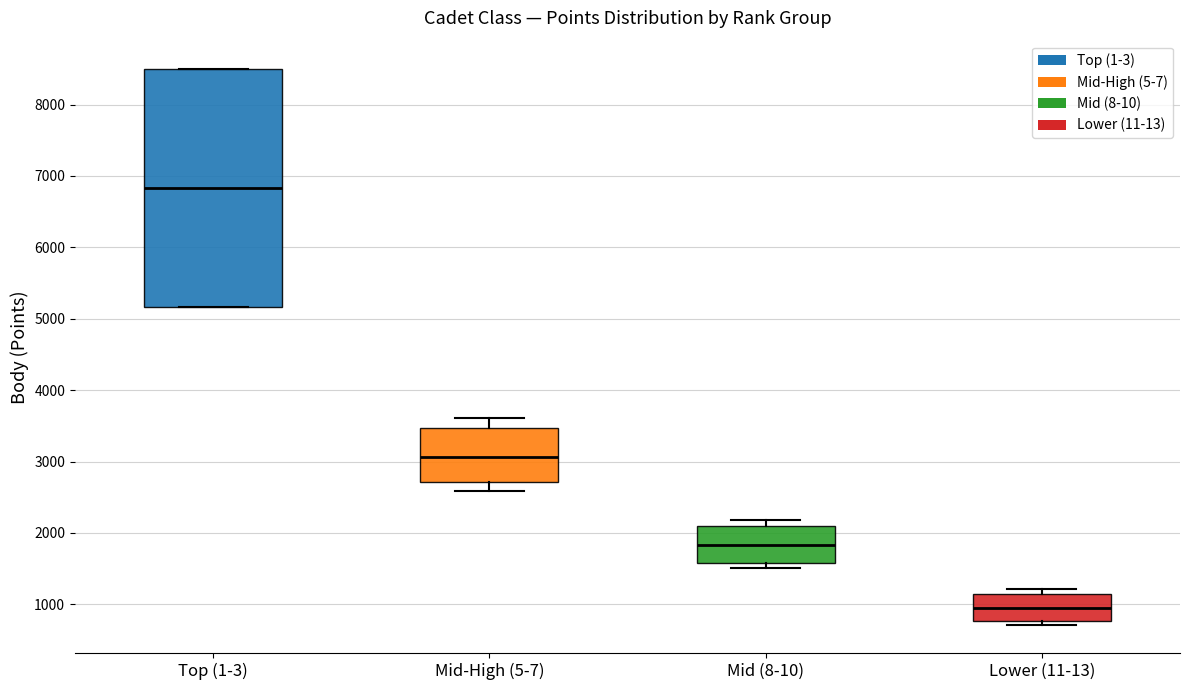

Reading left to right, read every box against the y-axis: the position of its median line, the range the box covers, and the ends of its whiskers. The values are not printed on the chart, so give them approximately, as read against the axis.

Top (1-3): median 6800, box 5200 to 8500, whiskers 5200 to 8500
Mid-High (5-7): median 3100, box 2700 to 3500, whiskers 2600 to 3600
Mid (8-10): median 1800, box 1600 to 2100, whiskers 1500 to 2200
Lower (11-13): median 1000, box 800 to 1100, whiskers 700 to 1200